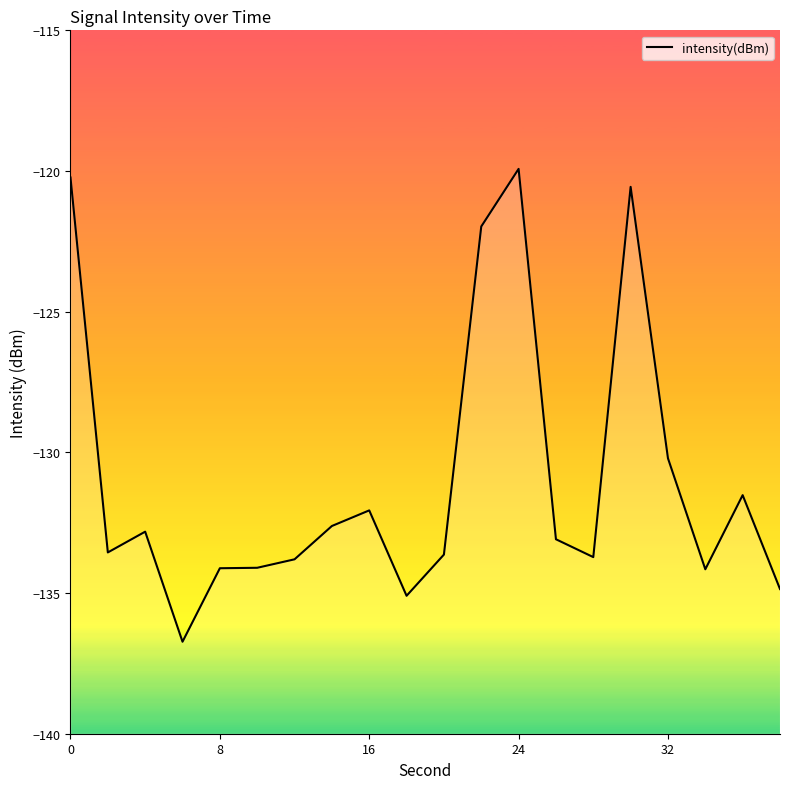

The value at 24 is -119.9. True or false?

True